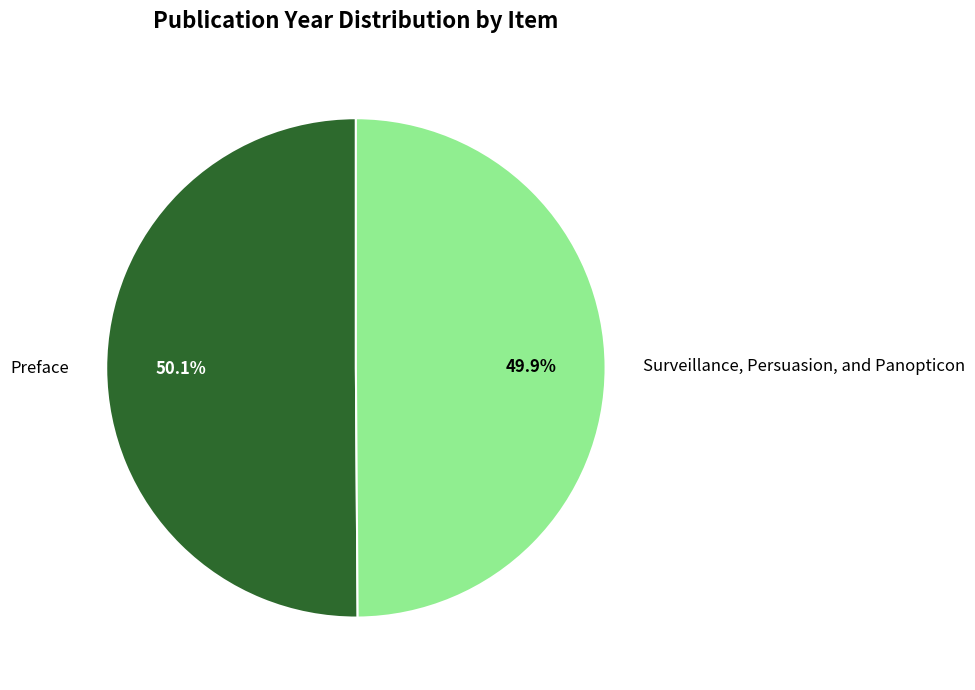

How many segments does this pie chart have?

2